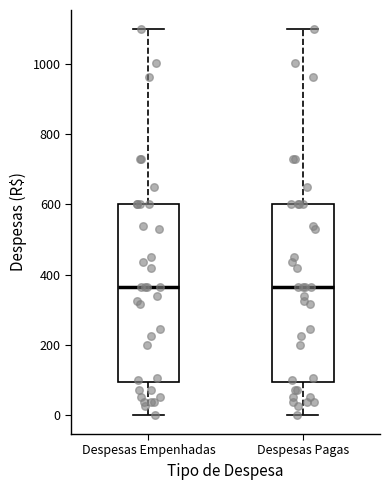

Reading left to right, read every box against the y-axis: the position of its median line, the range the box covers, and the ends of its whiskers. The values are not printed on the chart, so give them approximately, as read against the axis.

Despesas Empenhadas: median 360, box 100 to 600, whiskers 0 to 1100
Despesas Pagas: median 360, box 100 to 600, whiskers 0 to 1100